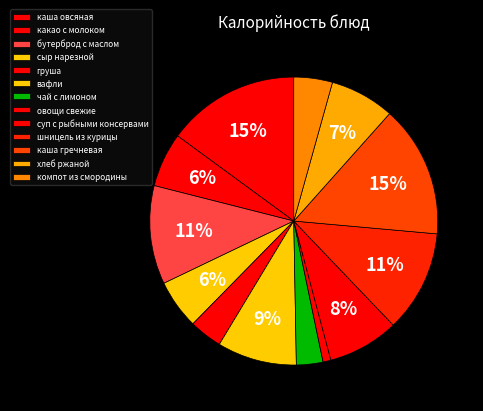

Is it true that каша гречневая is 7% of the pie?

False